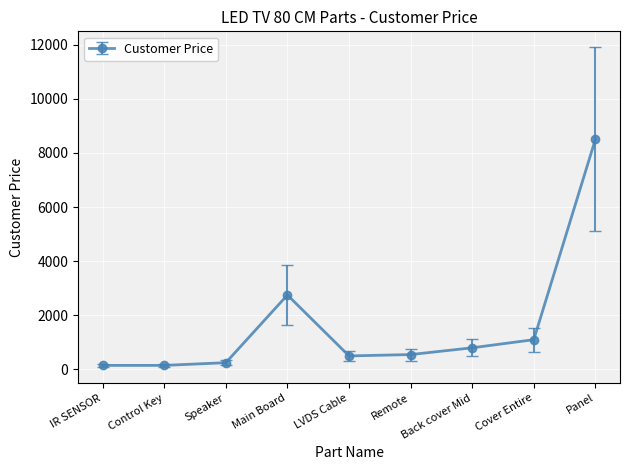

What is the label of the 4th point from the right?

Remote